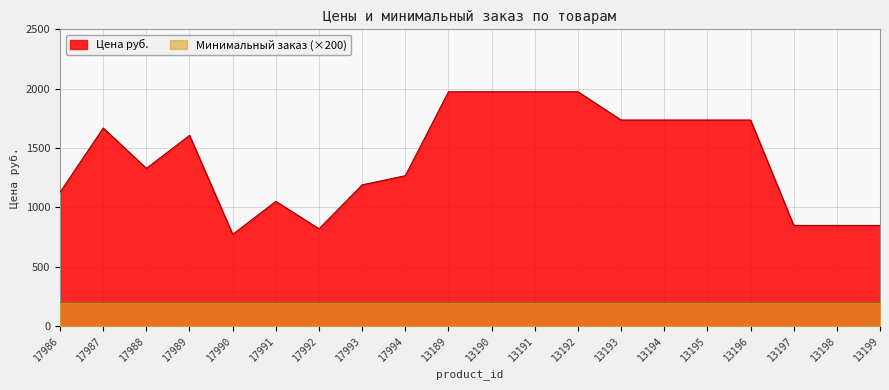

What is the change in value from 17991 to 17993?

+139.0